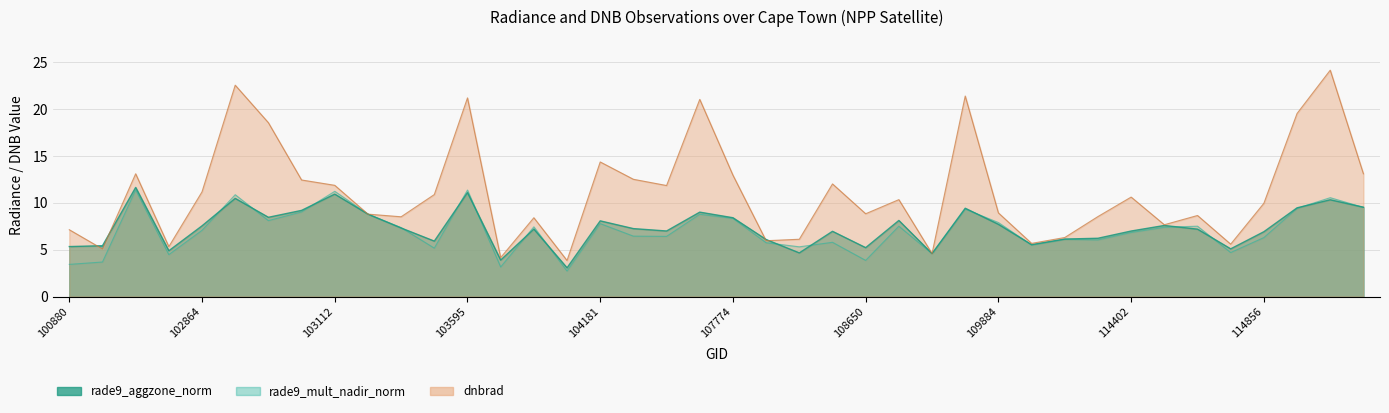

What is the difference between the highest and lowest values at 104181?

6.6